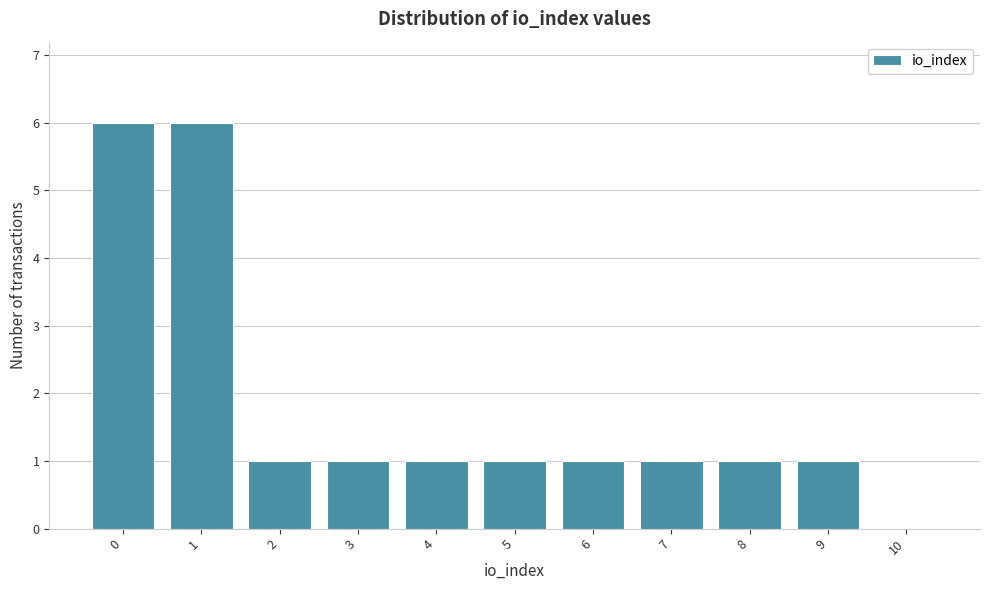

Reading left to right, what are all the values shown in this chart?

0=6	1=6	2=1	3=1	4=1	5=1	6=1	7=1	8=1	9=1	10=0